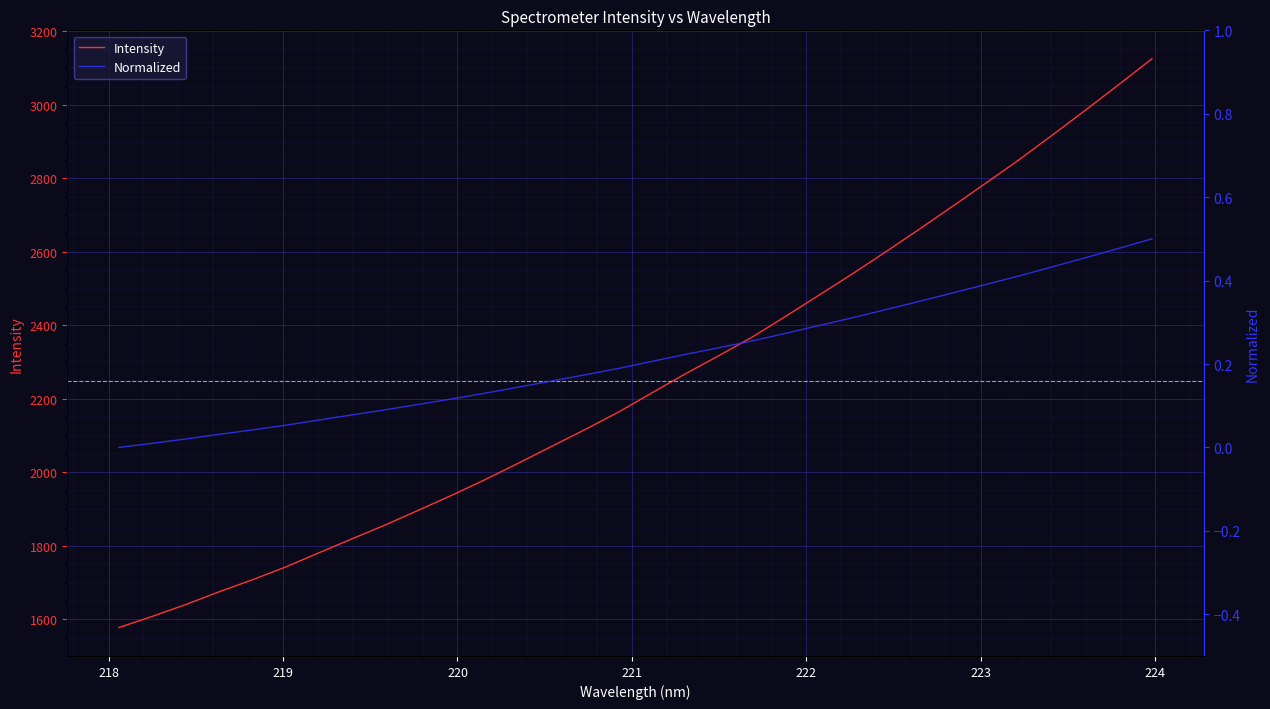

What is the highest value of the Intensity series?

3125.6